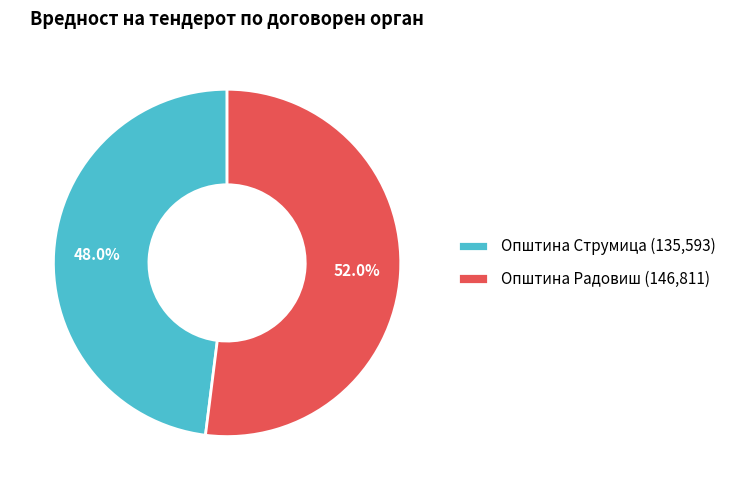

What is the majority slice?

Општина Радовиш